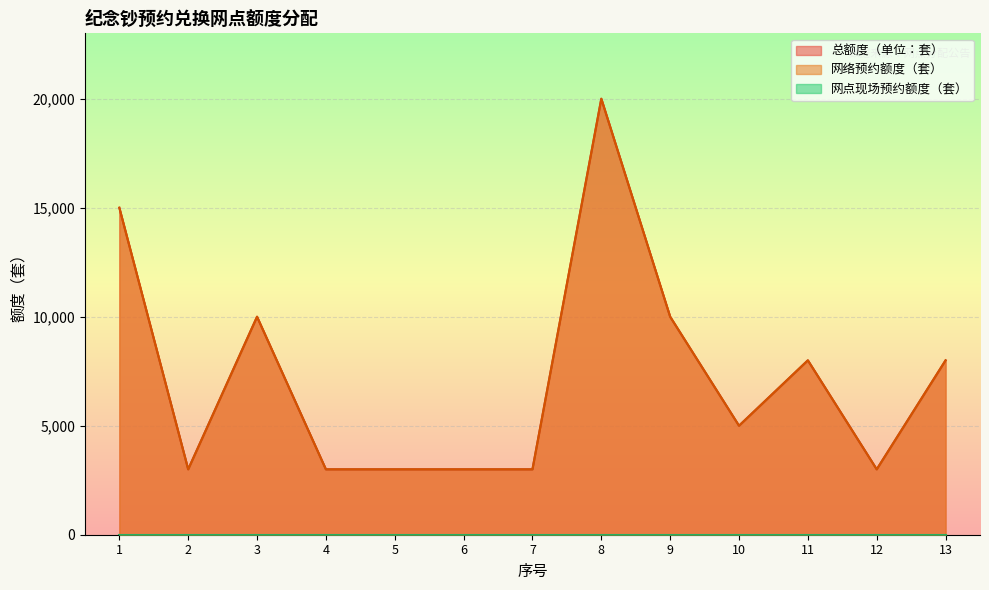

At how many categories does at least one series exceed 4936?

7